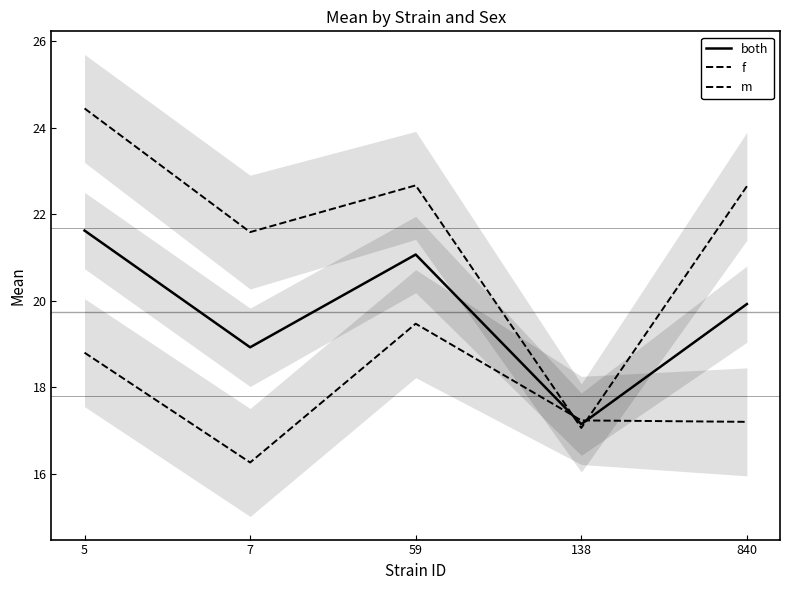

At 59, list the series in order from largest to smallest.

m, both, f